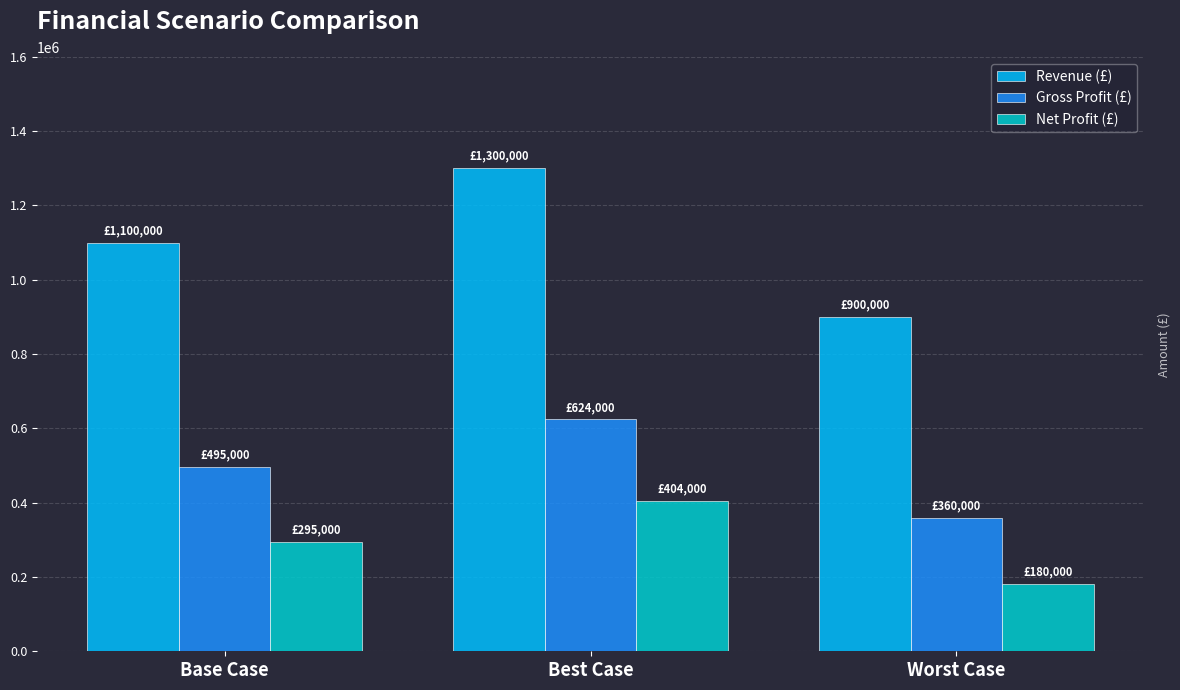

Does the chart contain any negative values?

No